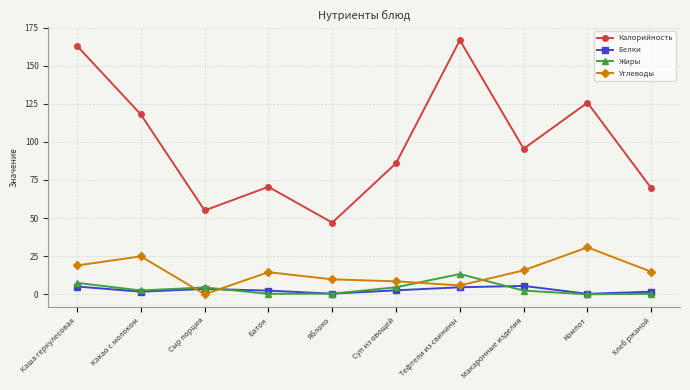

List the series in order of their peak value, highest first.

Калорийность, Углеводы, Жиры, Белки